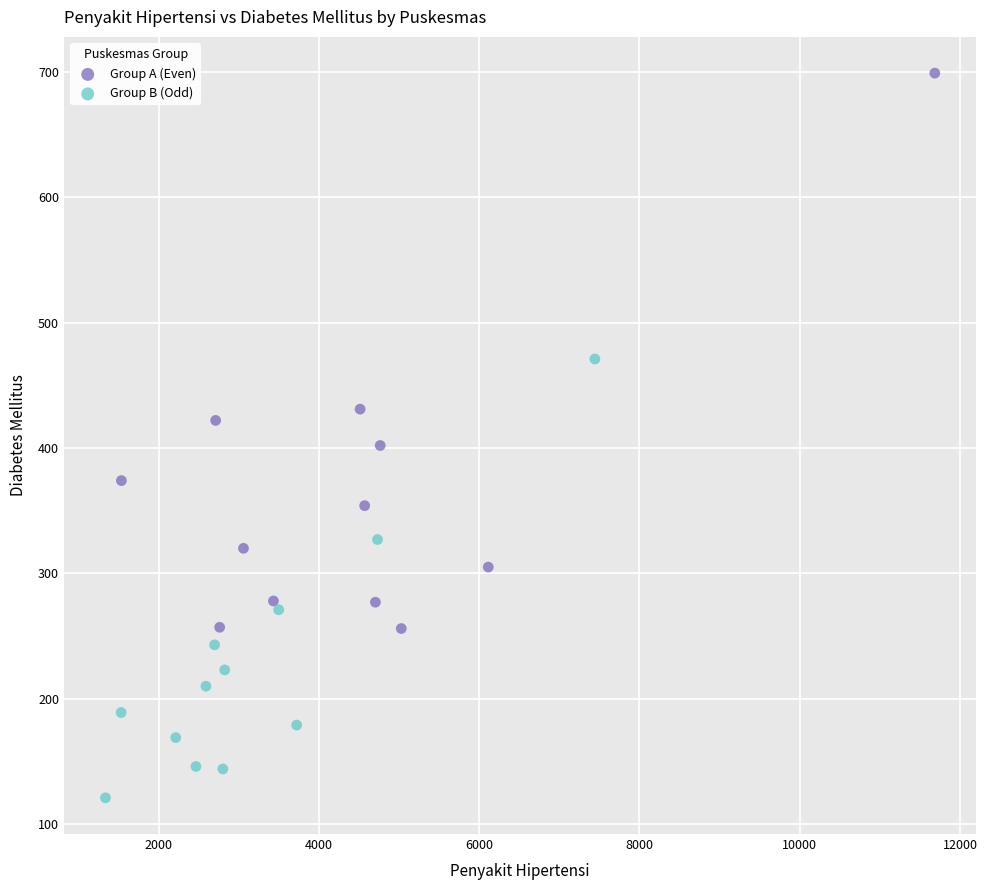

Which series reaches the minimum Y coordinate?

Group B (Odd)